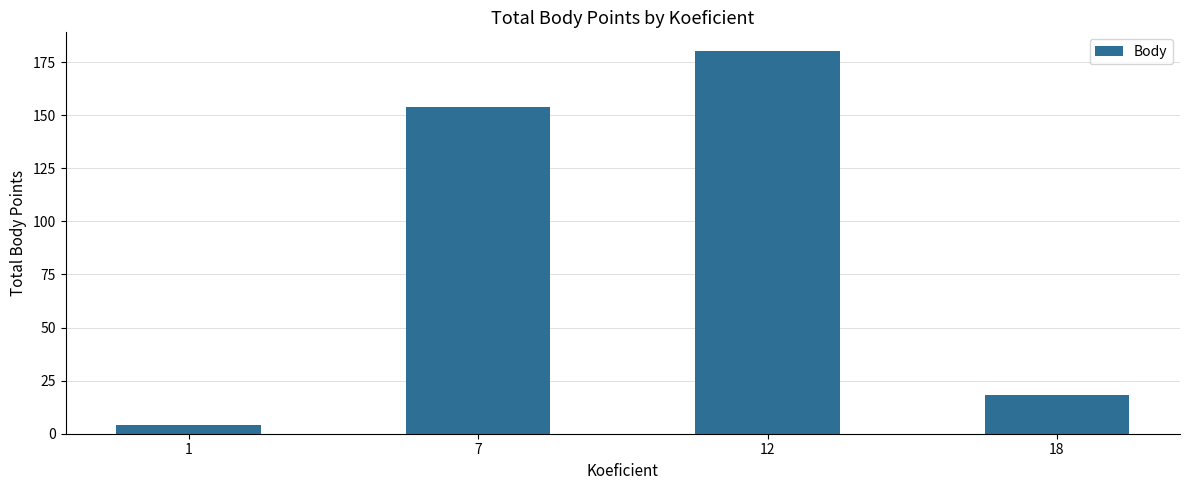

What is the change in value from 1 to 12?

+176